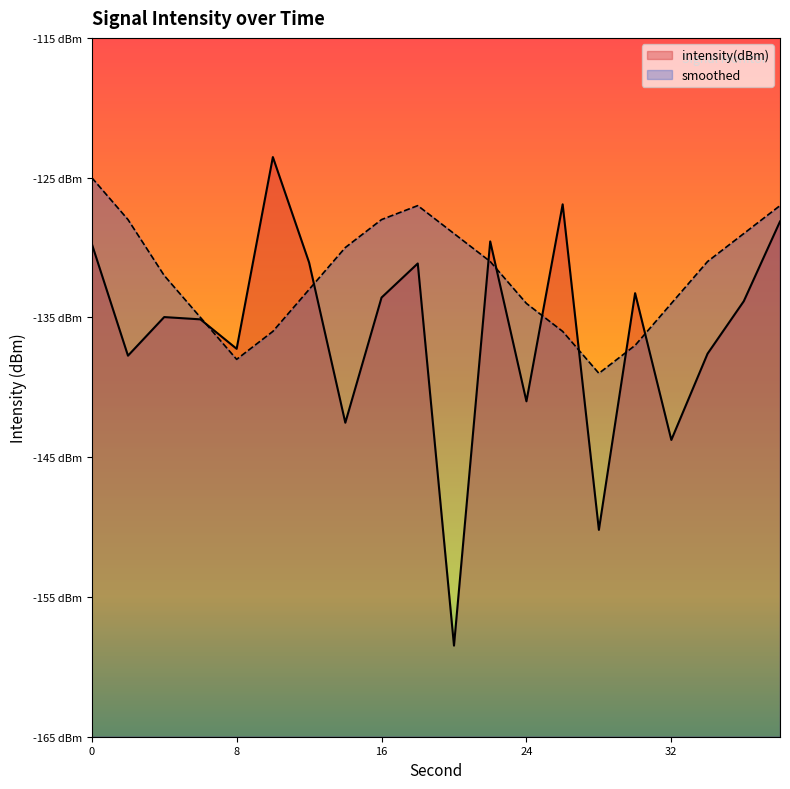

Between which two adjacent categories do intensity(dBm) and smoothed first intersect?

6 and 8